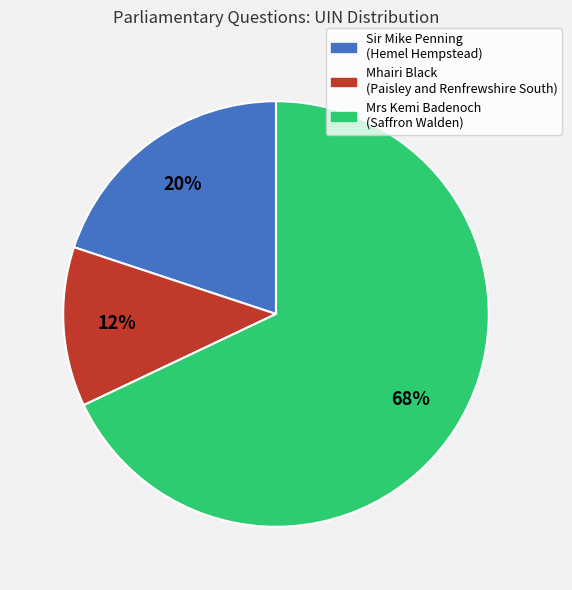

Rank the categories by value from lowest to highest.

Mhairi Black (Paisley and Renfrewshire South), Sir Mike Penning (Hemel Hempstead), Mrs Kemi Badenoch (Saffron Walden)